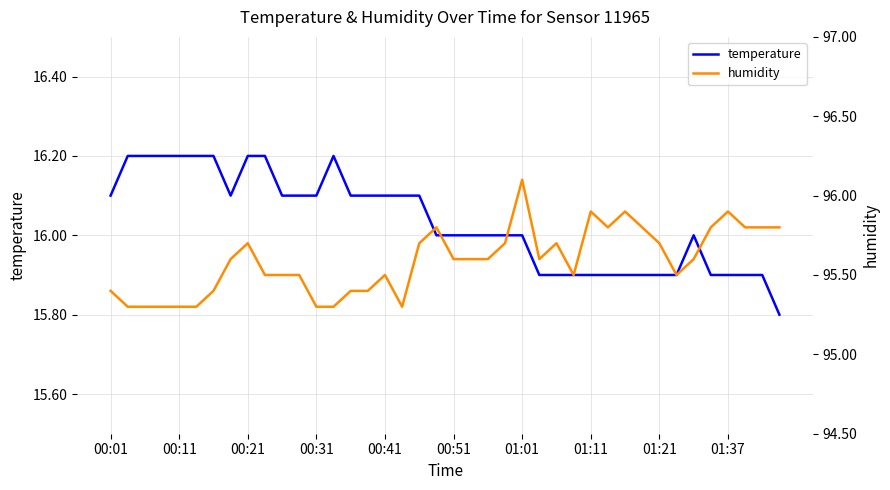

Reading left to right, transcribe all the data shown in this chart.

temperature: 16.1	16.2	16.2	16.2	16.2	16.2	16.2	16.1	16.2	16.2	16.1	16.1	16.1	16.2	16.1	16.1	16.1	16.1	16.1	16.0	16.0	16.0	16.0	16.0	16.0	15.9	15.9	15.9	15.9	15.9	15.9	15.9	15.9	15.9	16.0	15.9	15.9	15.9	15.9	15.8
humidity: 95.4	95.3	95.3	95.3	95.3	95.3	95.4	95.6	95.7	95.5	95.5	95.5	95.3	95.3	95.4	95.4	95.5	95.3	95.7	95.8	95.6	95.6	95.6	95.7	96.1	95.6	95.7	95.5	95.9	95.8	95.9	95.8	95.7	95.5	95.6	95.8	95.9	95.8	95.8	95.8